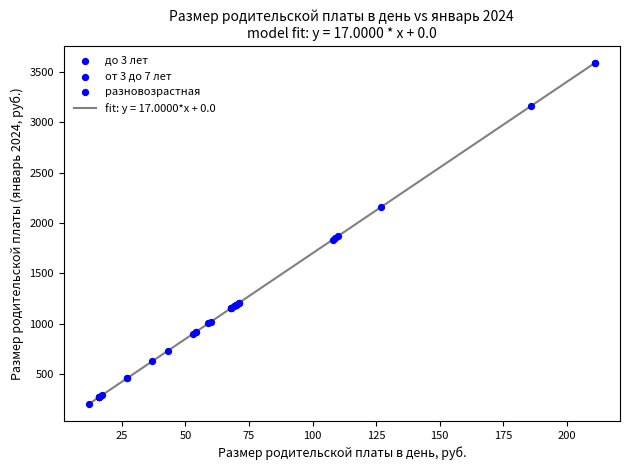

What is the greatest value displayed?

3587.0